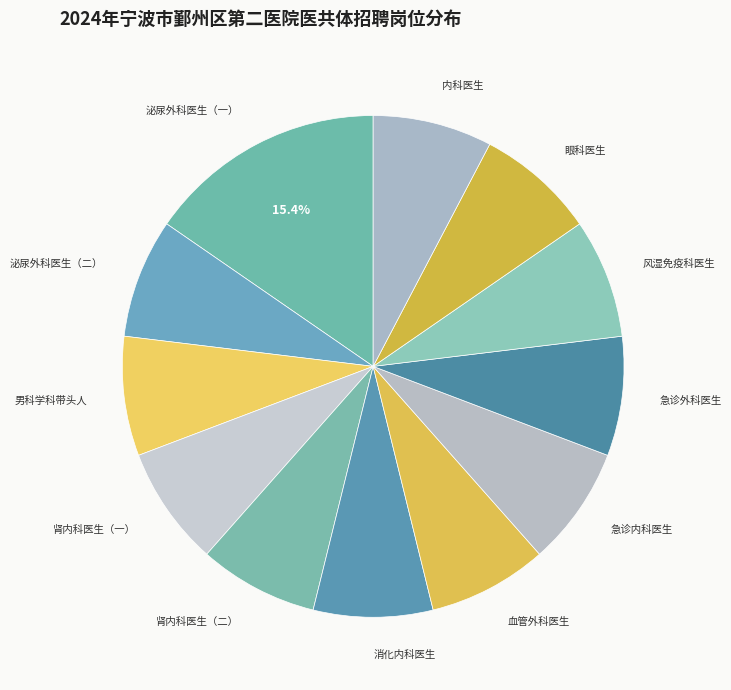

Is 消化内科医生 the majority of the pie?

No